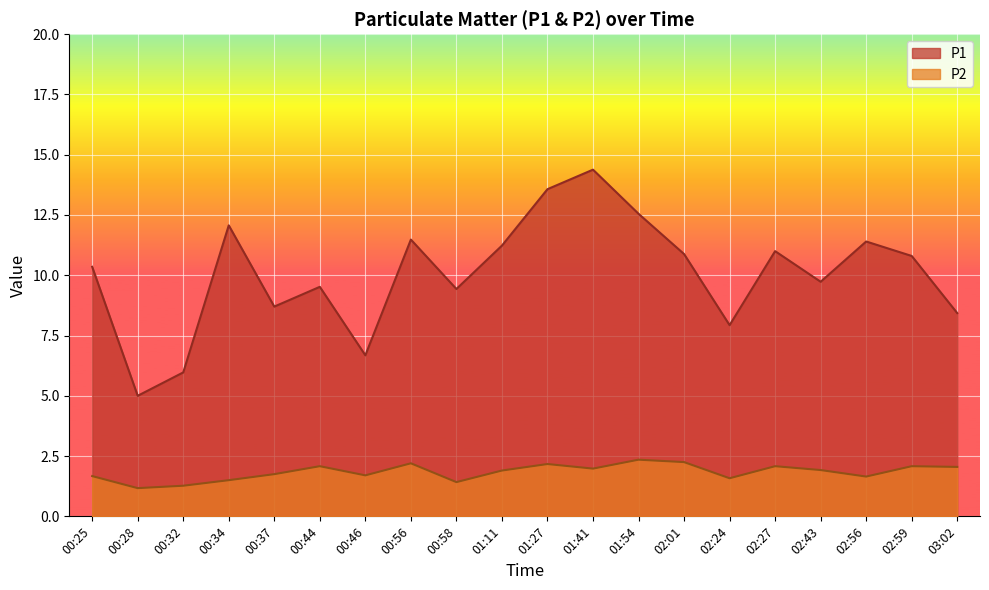

At 02:24, list the series in order from smallest to largest.

P2, P1